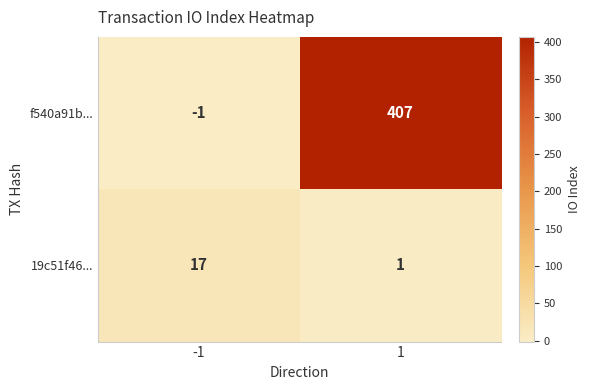

Reading right to left, list all the values displayed in this chart.

f540a91b...: 1=407	-1=-1
19c51f46...: 1=1	-1=17